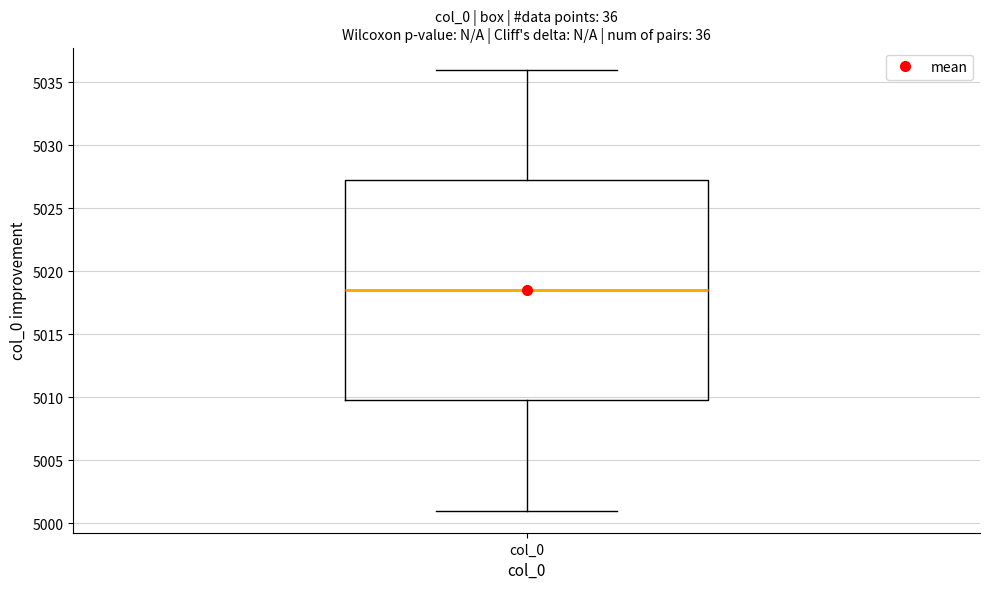

Read this box plot against the y-axis: the position of the median line, the range covered by the box, and the ends of both whiskers. The values are not printed on the chart, so give them approximately, as read against the axis.

median 5018.5, box 5010.0 to 5027.5, whiskers 5001.0 to 5036.0